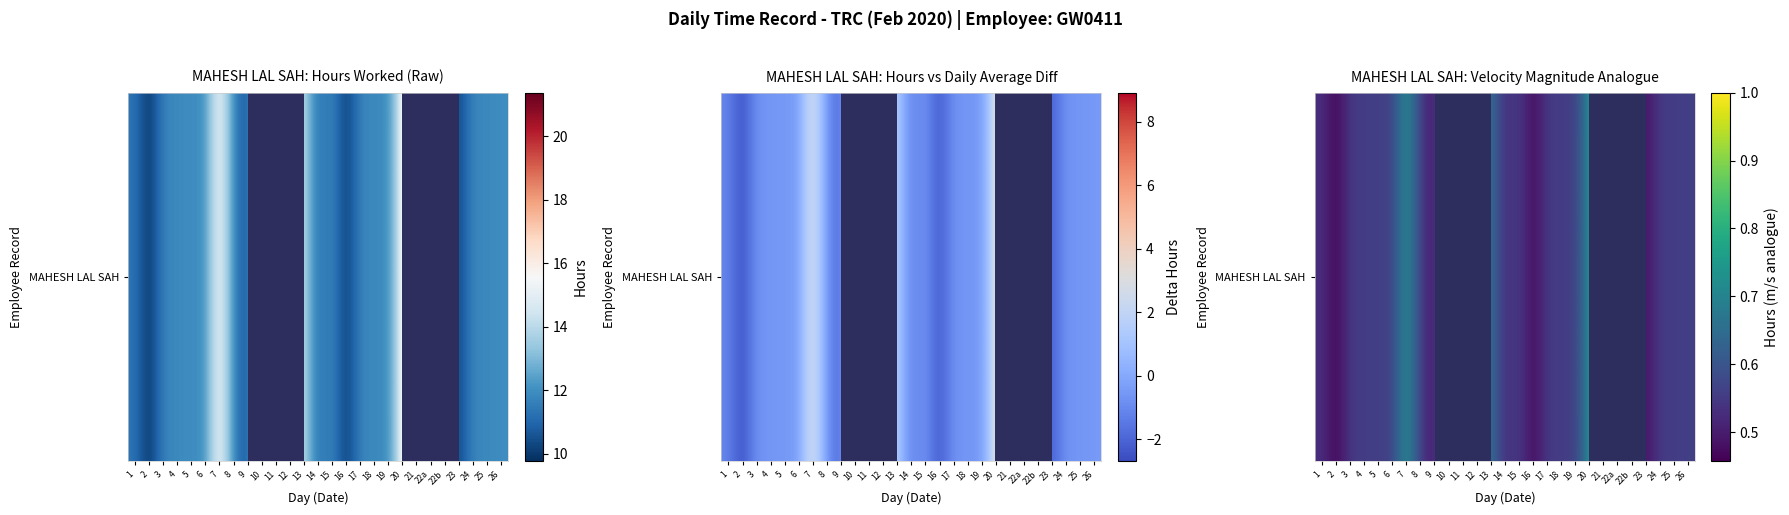

The value at 22b is 0.7. True or false?

False